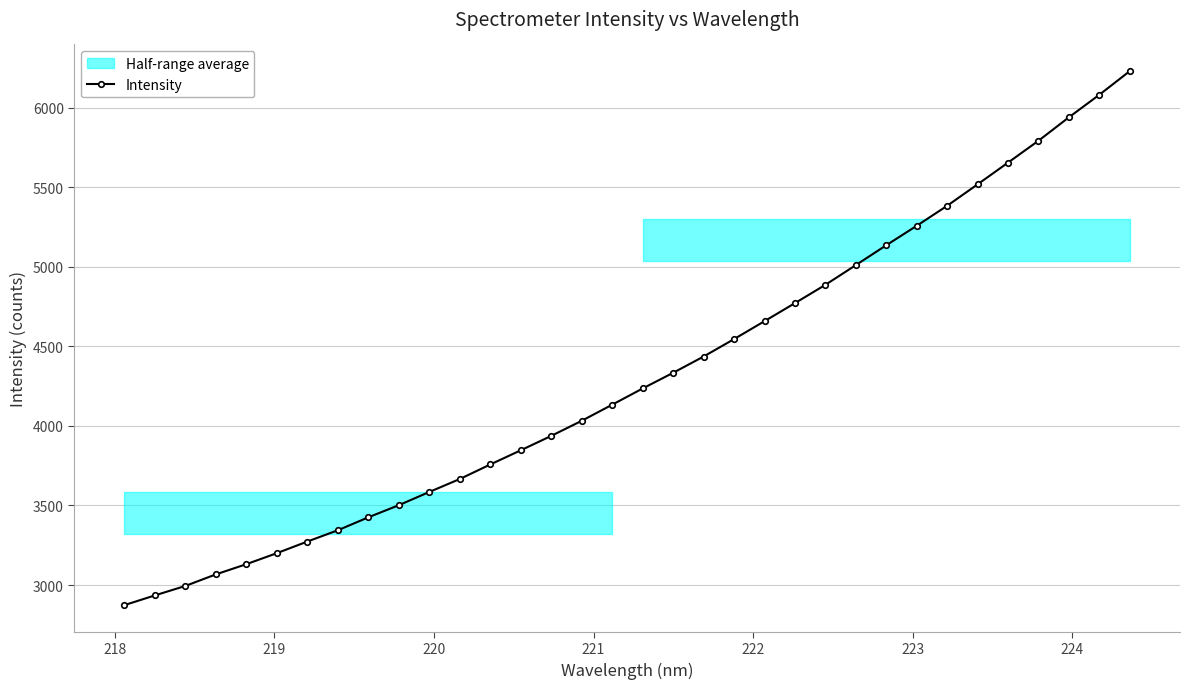

What is the average value?

4311.1